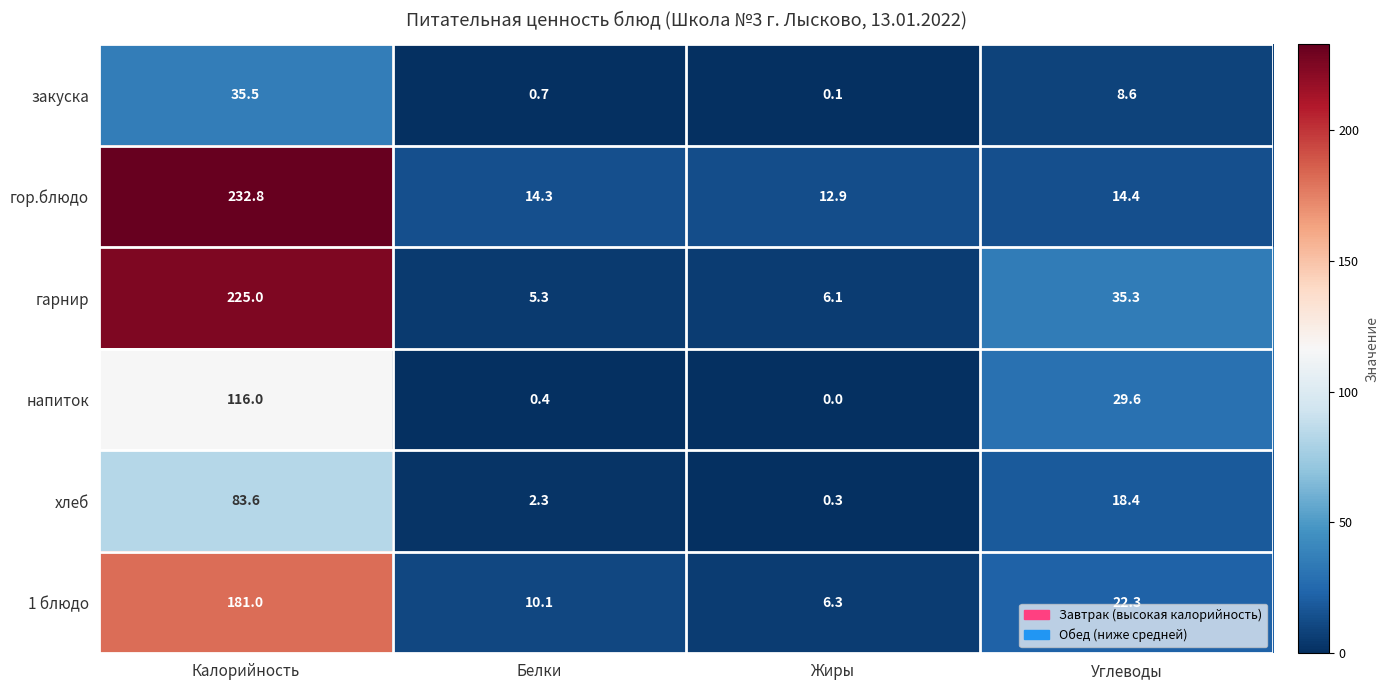

At which label does закуска reach its peak?

Калорийность